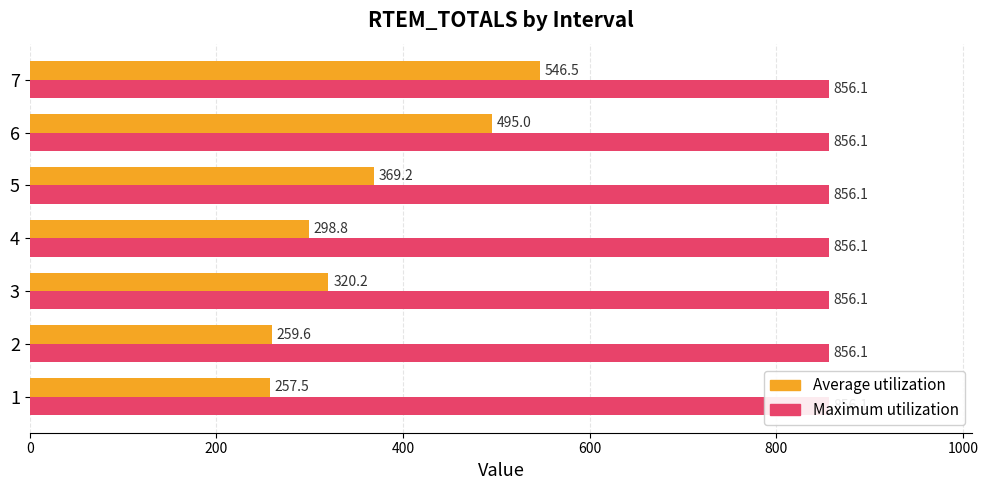

What are all the series names shown in the legend?

Average utilization, Maximum utilization